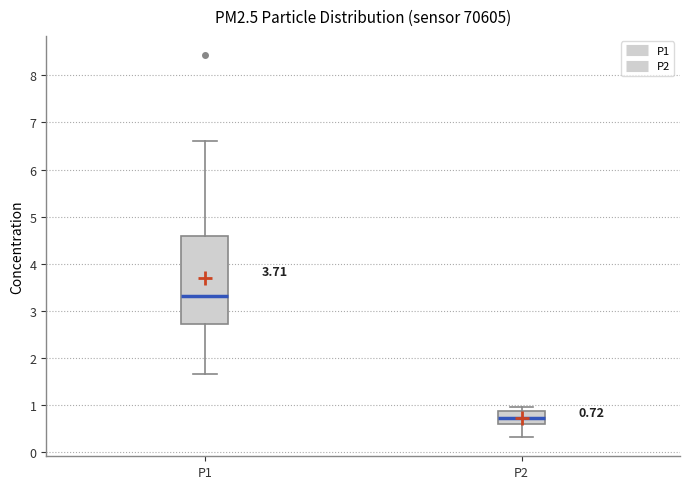

Which box has the highest median line?

P1